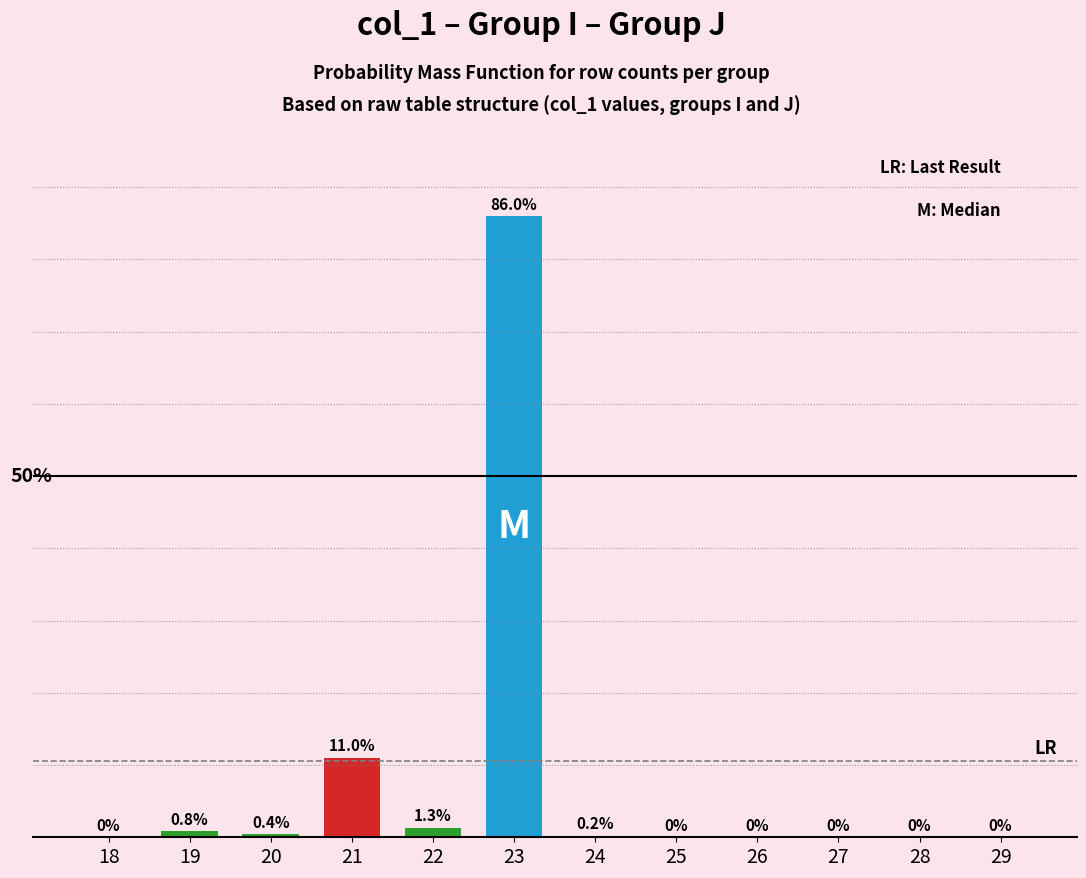

Are the bars horizontal?

No